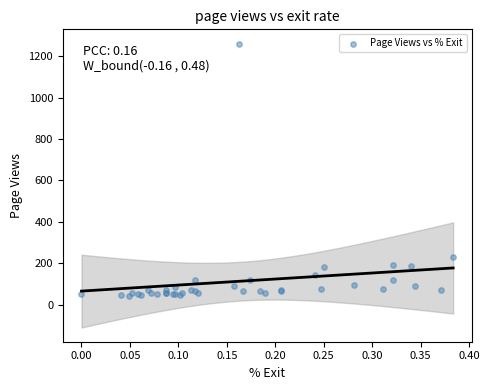

What Y value in the scatter plot is closest to 651?

232